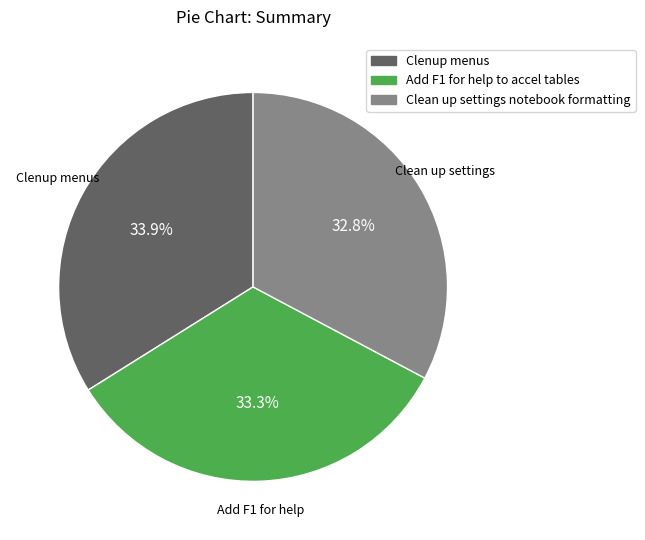

Which slice is the smallest?

Clean up settings notebook formatting